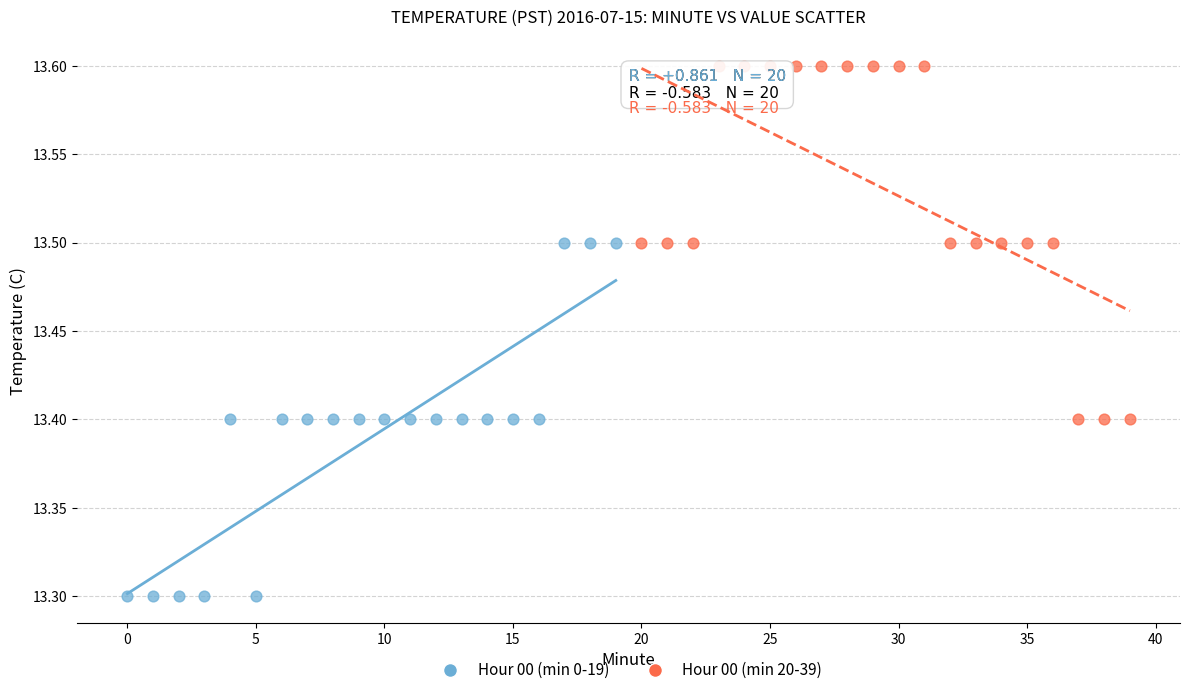

Which series reaches the maximum Y coordinate?

Hour 00 (min 20-39)